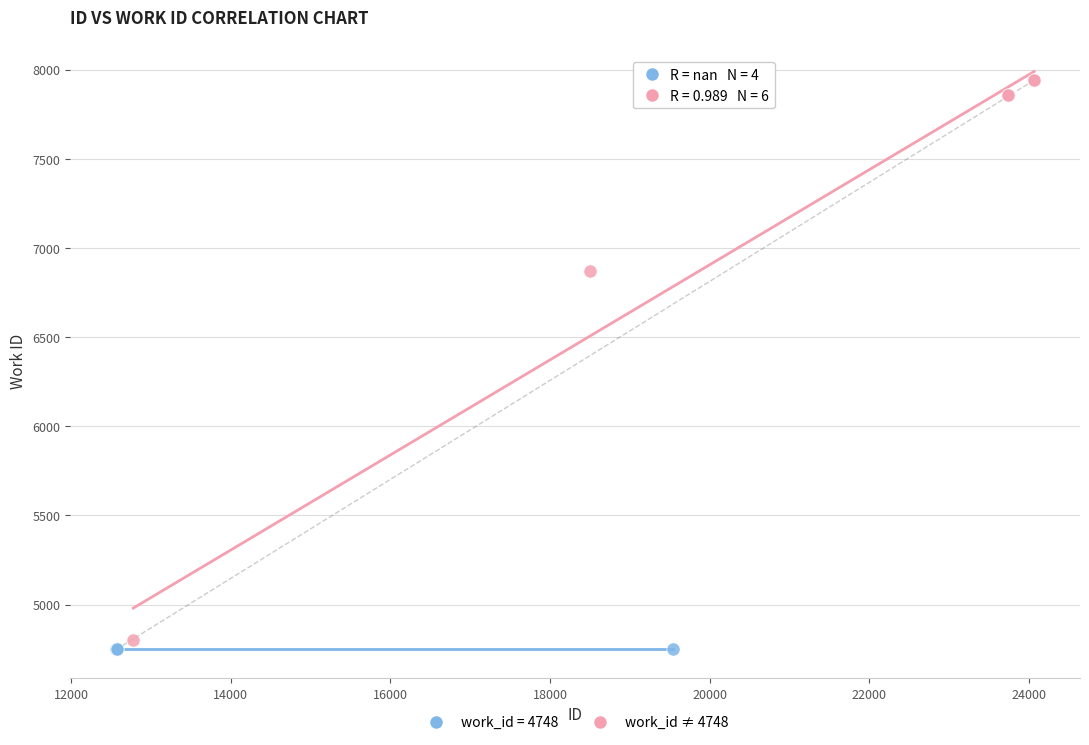

Which series contains the highest Y value?

work_id ≠ 4748